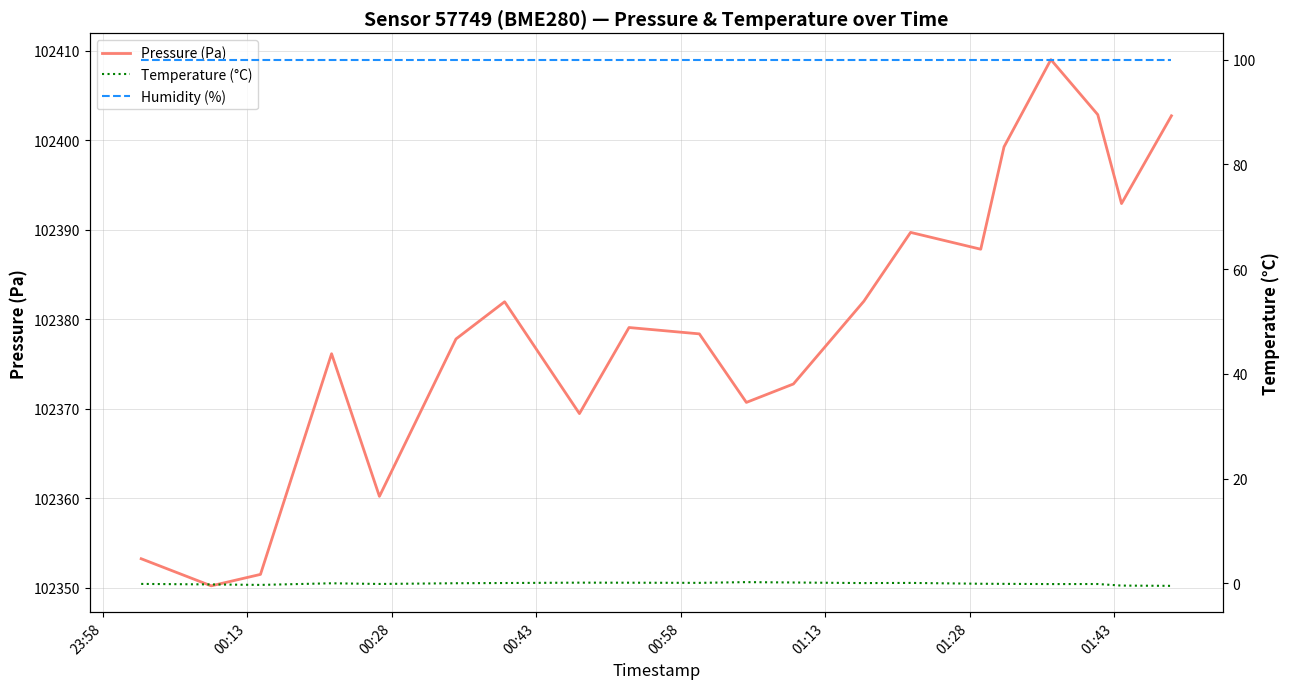

What is the maximum value for Pressure (Pa)?

102409.0